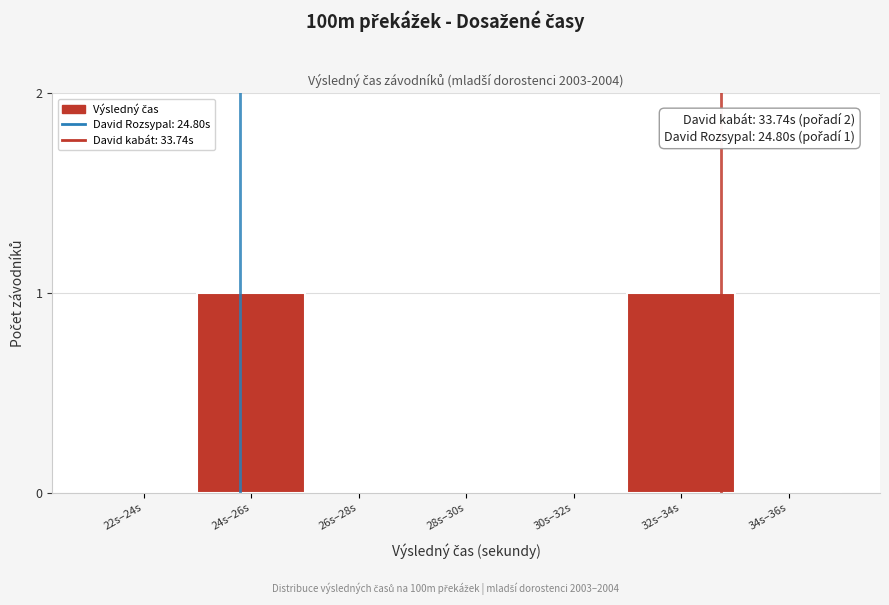

Reading left to right, what are all the values shown in this chart?

22s–24s=0	24s–26s=1	26s–28s=0	28s–30s=0	30s–32s=0	32s–34s=1	34s–36s=0